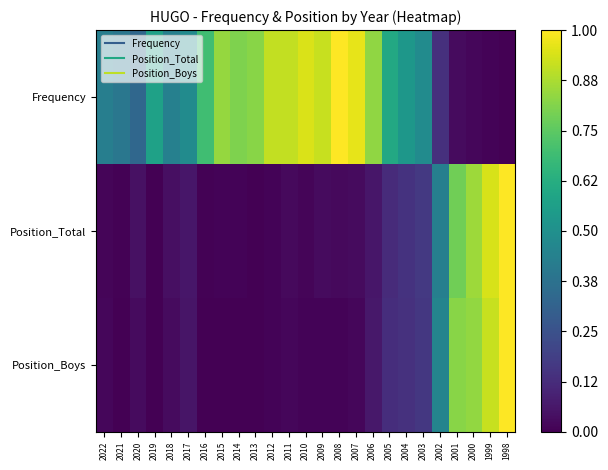

How many categories are shown in the chart?

25